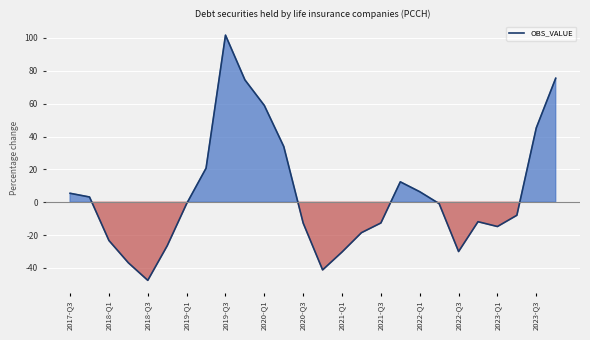

What is the difference between the maximum and minimum values?

149.2